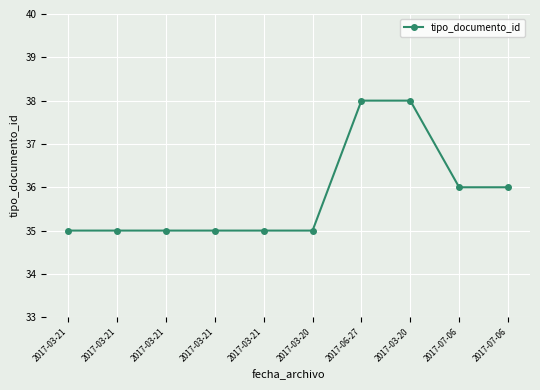

Rank the categories by value from lowest to highest.

2017-03-21, 2017-03-21, 2017-03-21, 2017-03-21, 2017-03-21, 2017-03-20, 2017-07-06, 2017-07-06, 2017-06-27, 2017-03-20